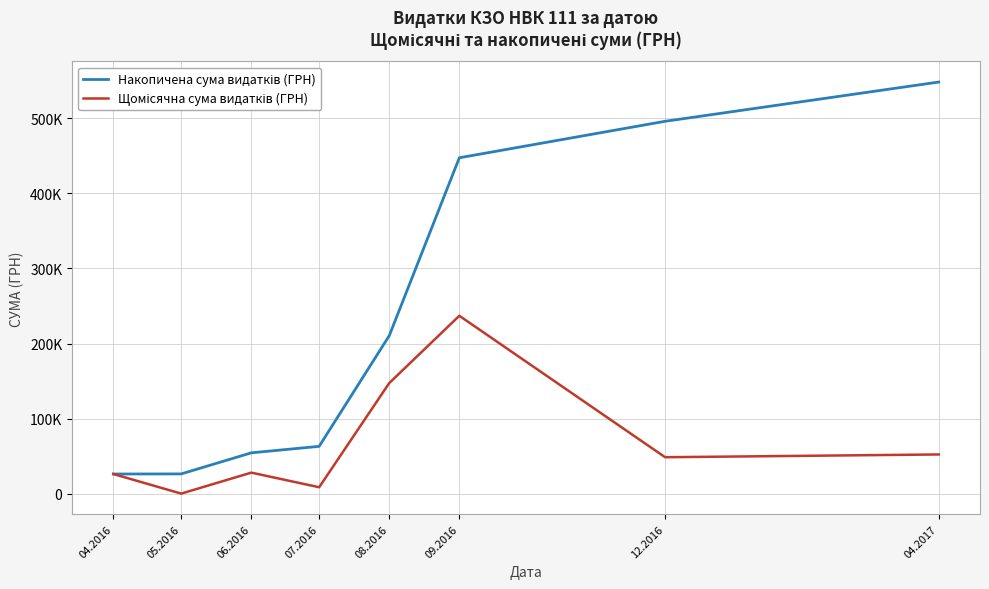

Reading left to right, transcribe all the data shown in this chart.

Накопичена сума видатків (ГРН): 04.2016=26242.2	05.2016=26377.6	06.2016=54456.0	07.2016=63072.6	08.2016=210417.6	09.2016=447387.6	12.2016=495976.6	04.2017=548247.9
Щомісячна сума видатків (ГРН): 04.2016=26242.2	05.2016=135.4	06.2016=28078.4	07.2016=8616.6	08.2016=147345.0	09.2016=236970.0	12.2016=48589.0	04.2017=52271.2